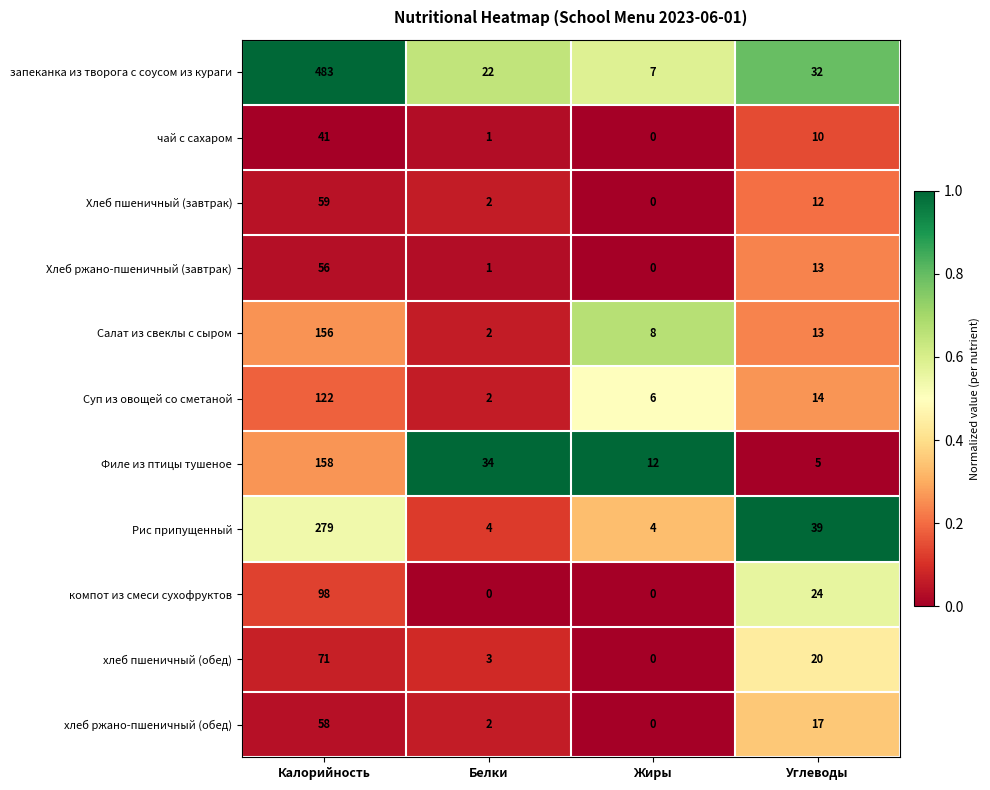

Which series changed the most between Белки and Жиры?

Филе из птицы тушеное